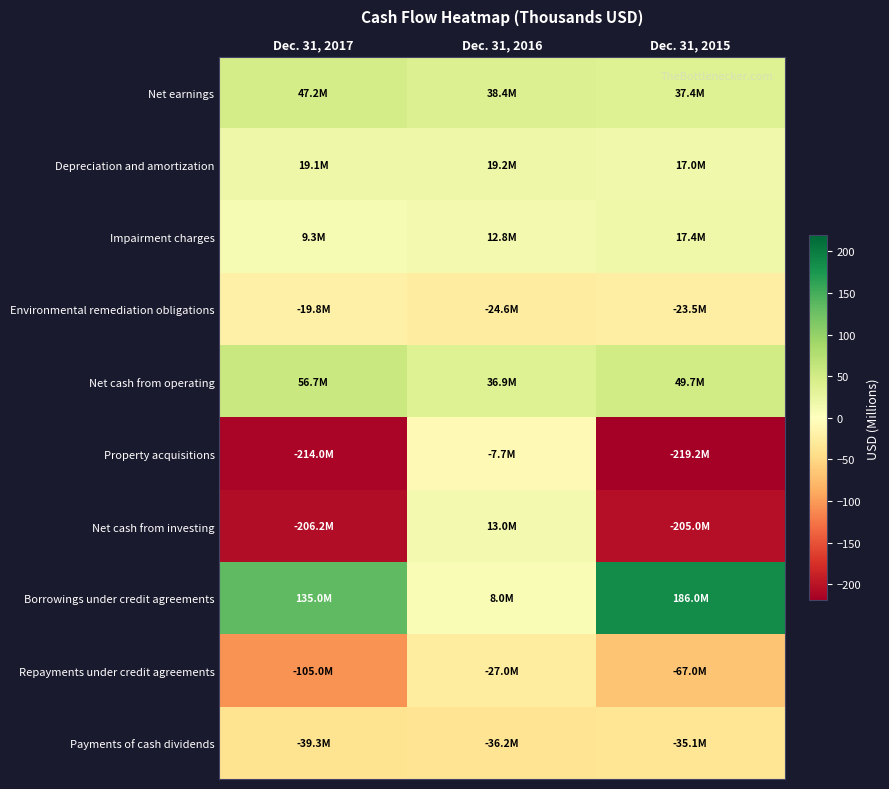

Which series has the largest range (max minus min)?

Net cash from investing